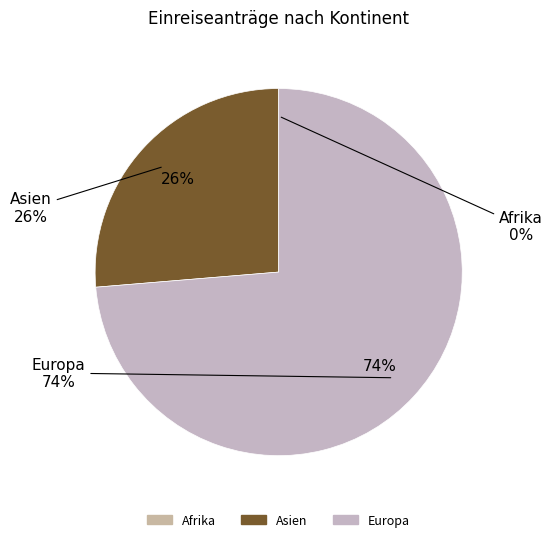

Which category has the smallest portion of the pie?

Afrika